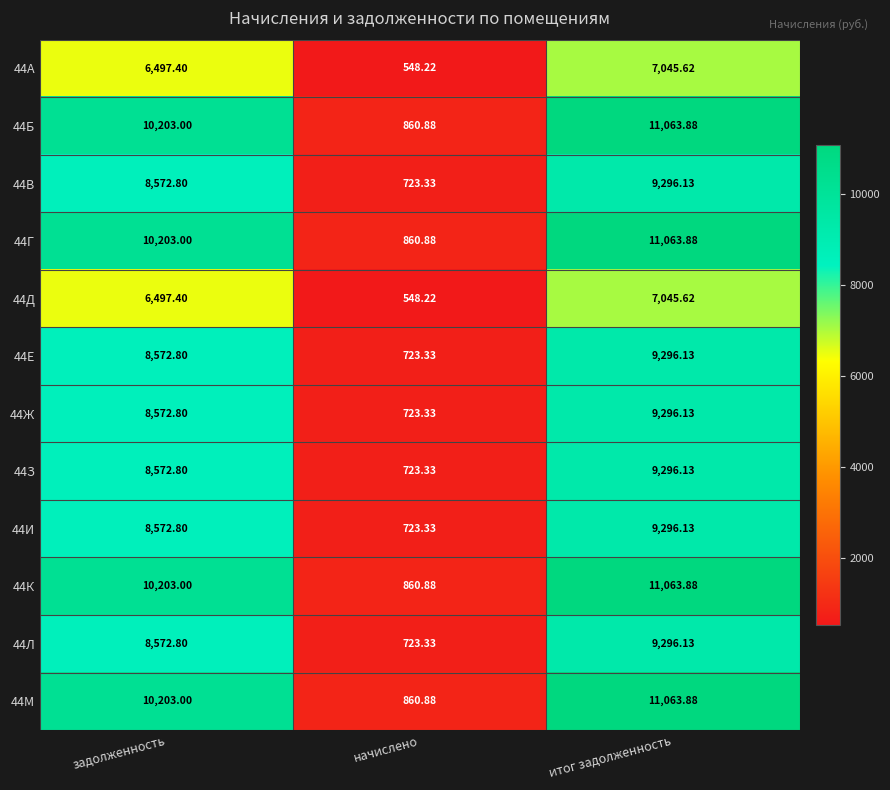

At which category does the chart reach its minimum across all series?

начислено